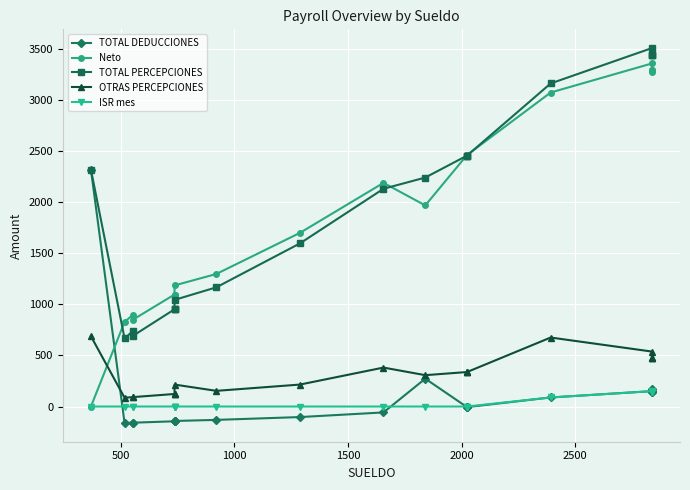

Does the chart display data point markers on the line(s)?

Yes